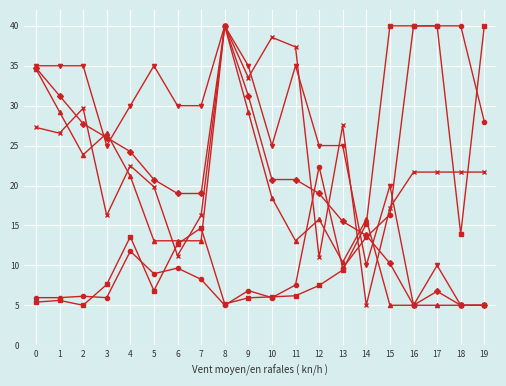

What is the spread (max minus min) of values at 7?

21.8